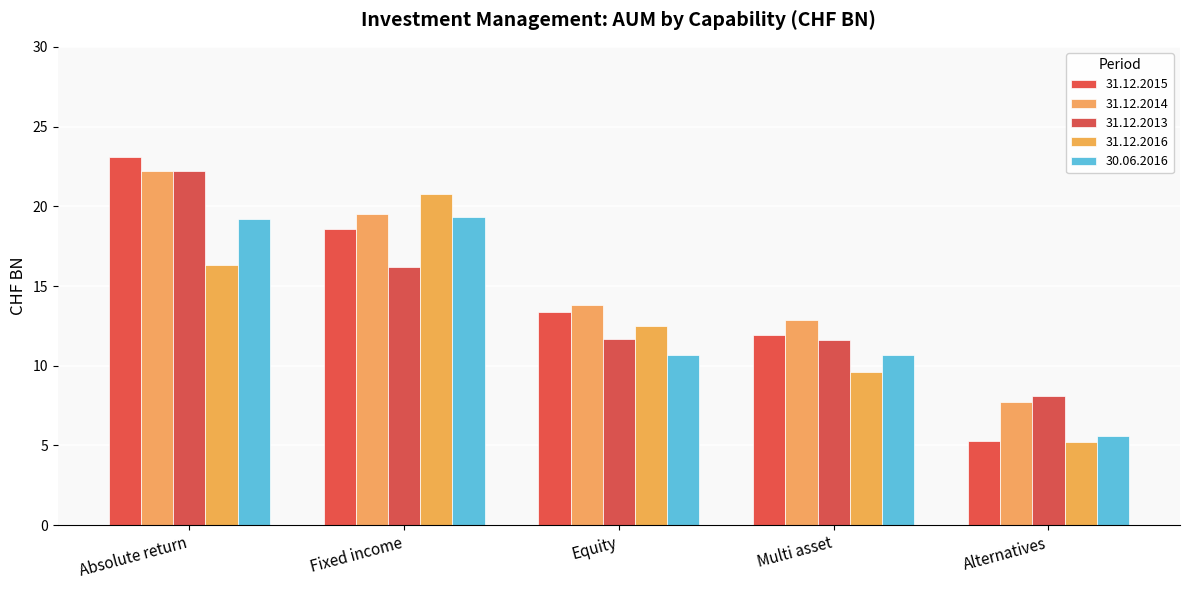

What is the difference between the maximum and minimum values in the 31.12.2015 series?

17.8